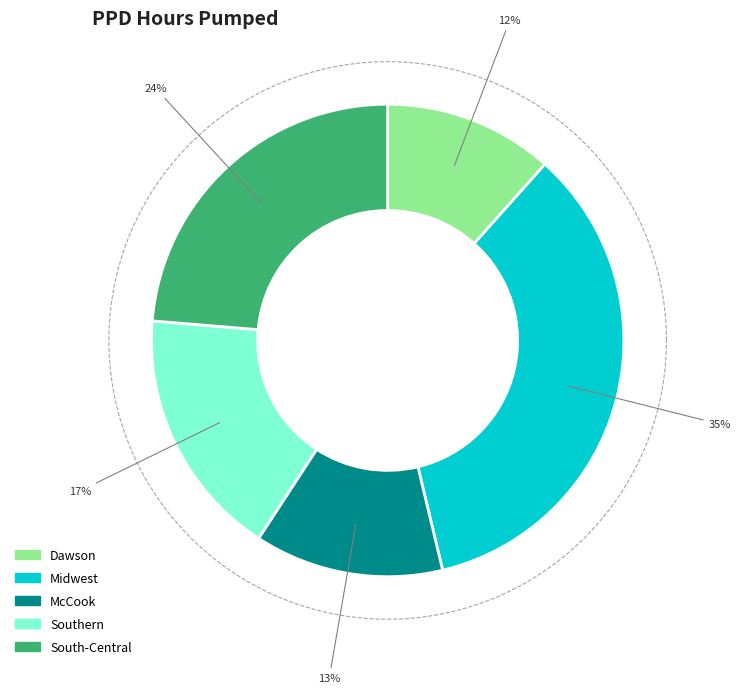

How many slices are in this pie chart?

5